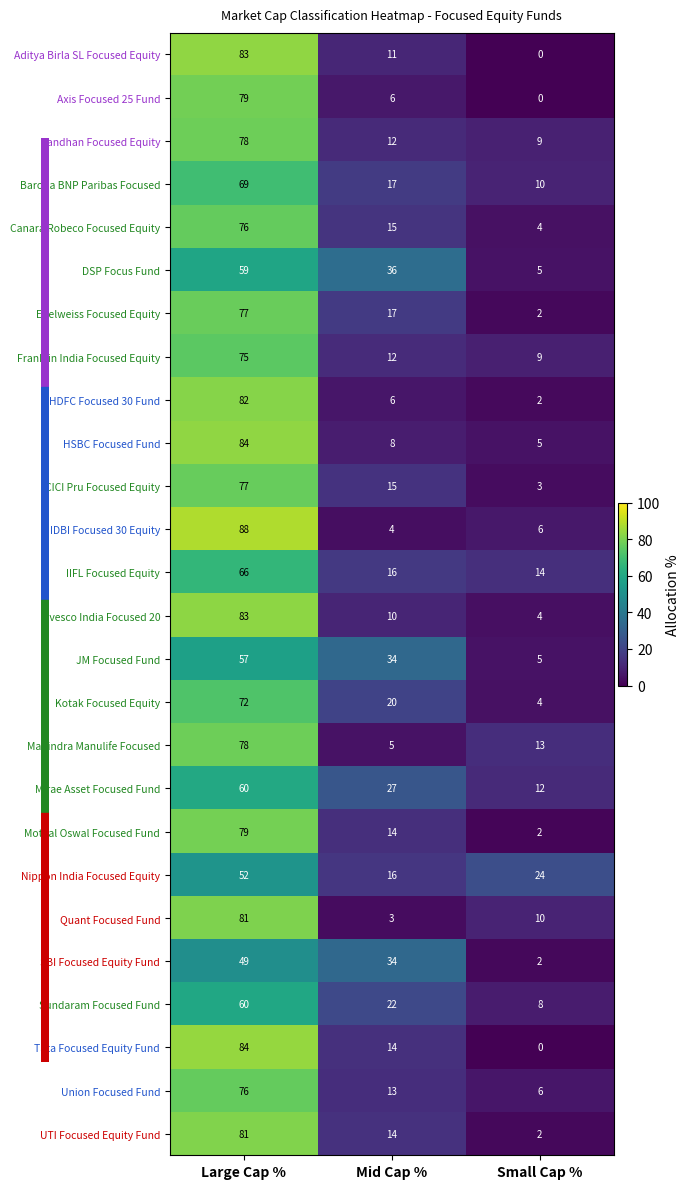

What is the difference between the second highest and minimum values in the Mahindra Manulife Focused series?

8